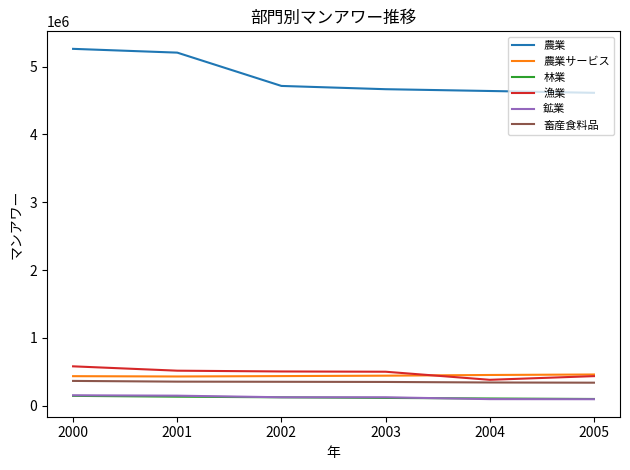

Which series changed the most between 2000 and 2005?

農業